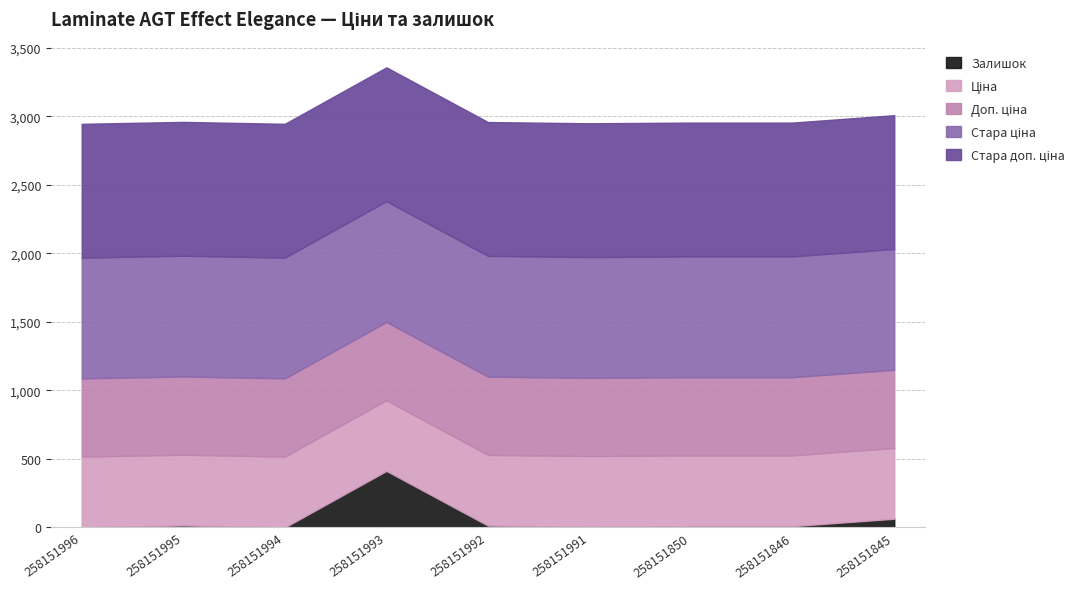

At which label does Ціна reach its peak?

258151996